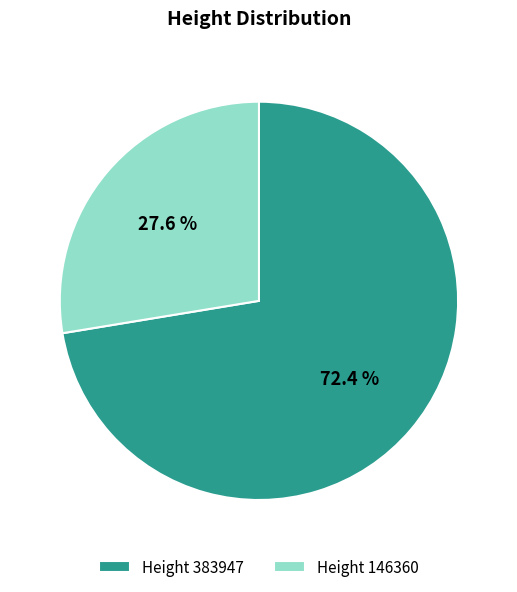

Rank the categories by value from highest to lowest.

Height 383947, Height 146360